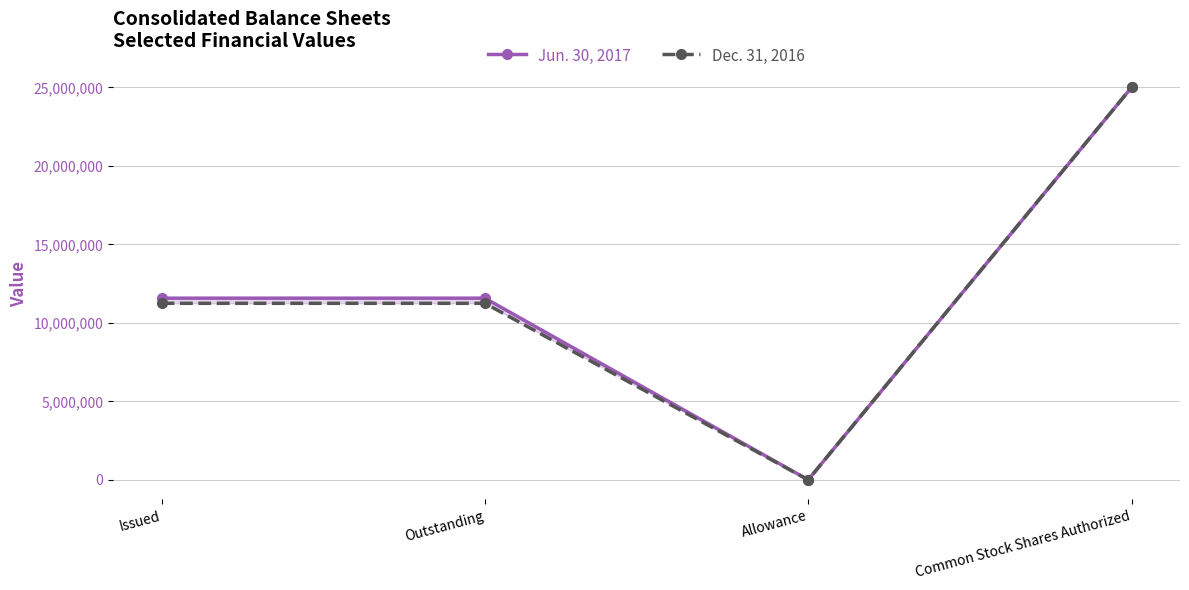

What is the label of the 1st point from the left?

Issued